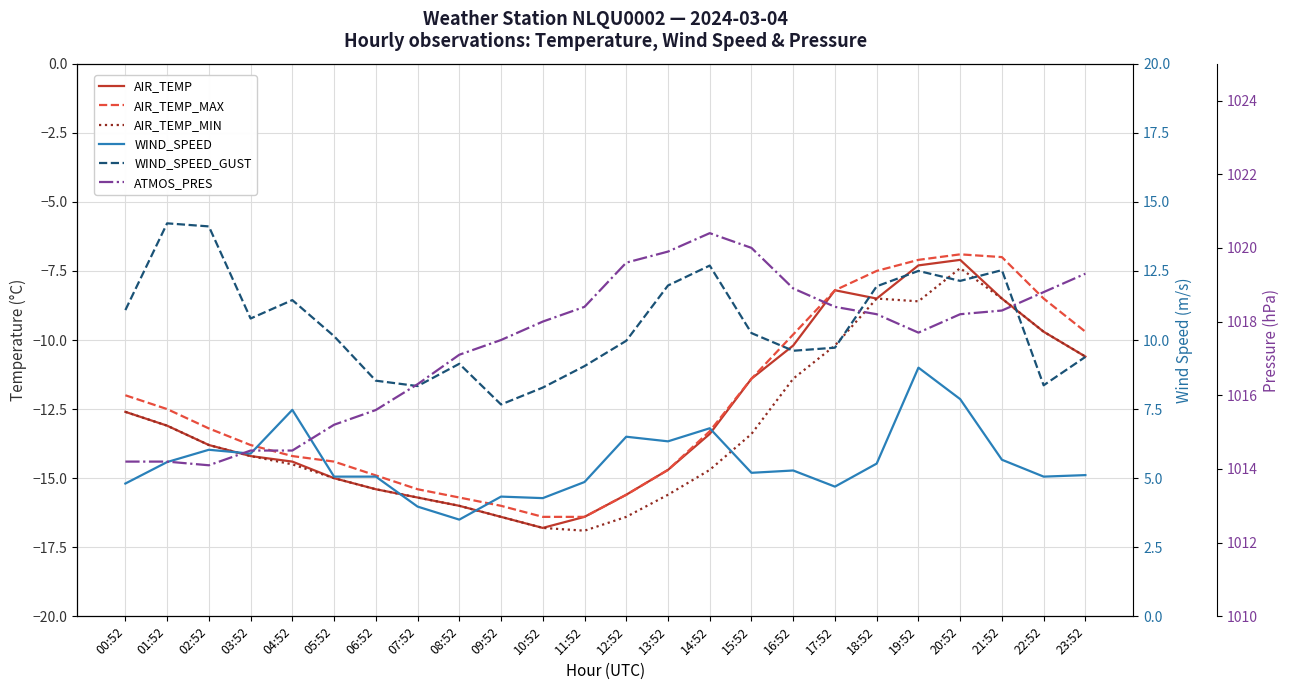

What is the total value across all series at 14:52?

998.5